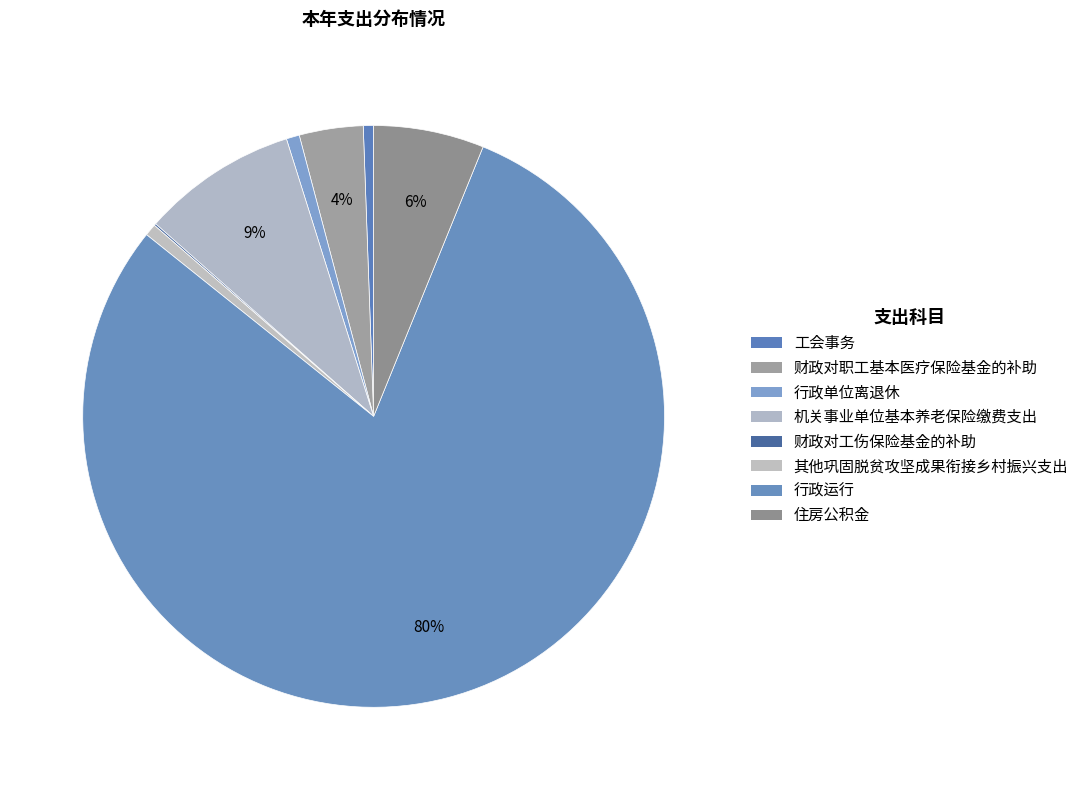

Is it true that 工会事务 is 11% of the pie?

False